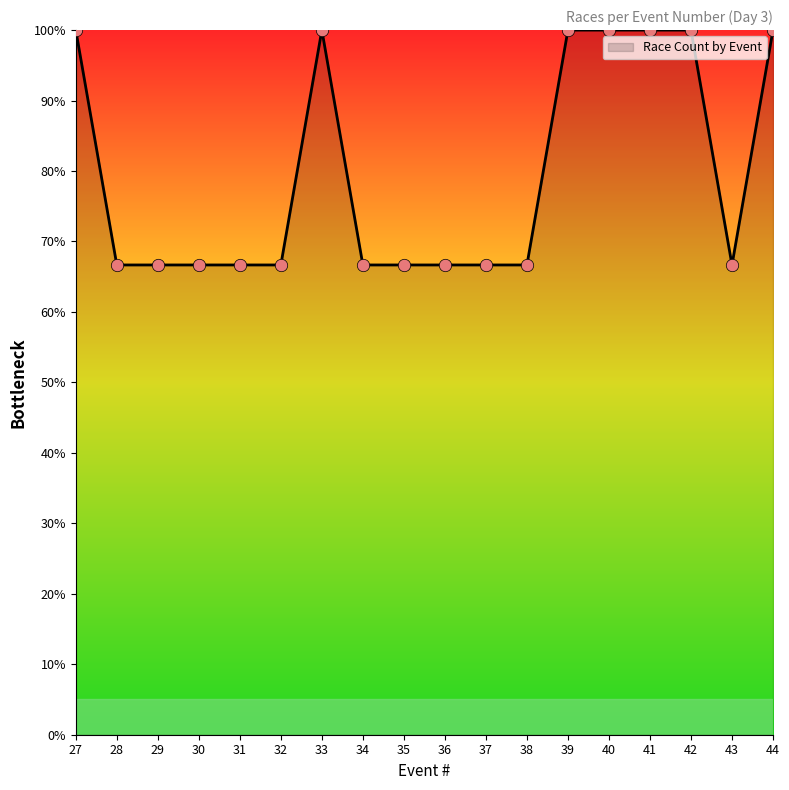

What is the change in value from 34 to 39?

+33.3